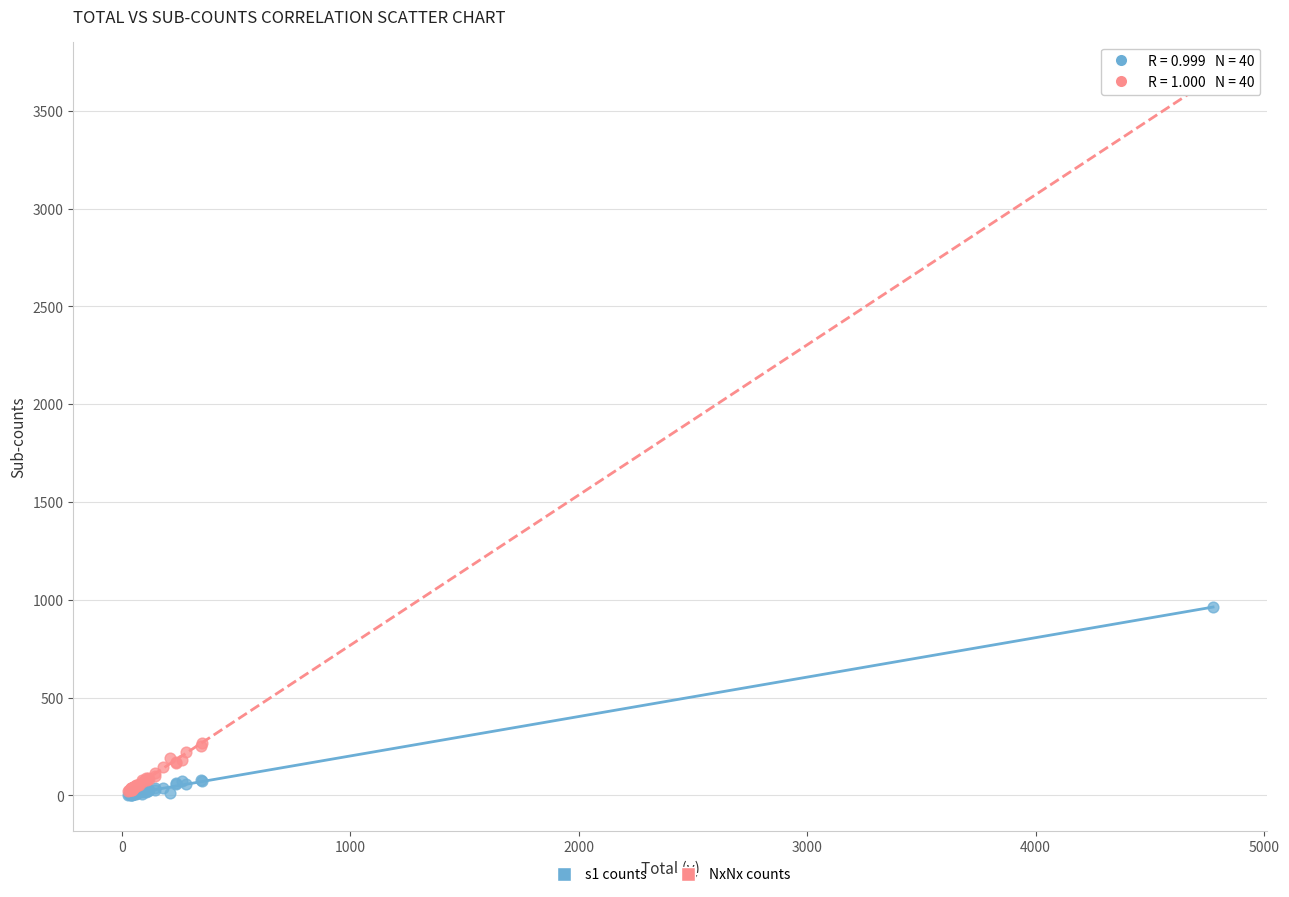

Which series reaches the maximum Y coordinate?

NxNx counts